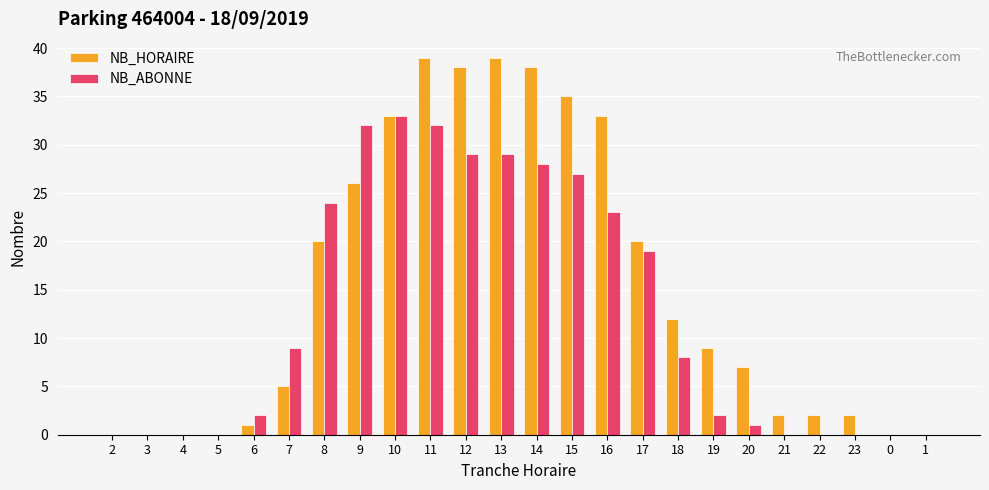

Are the bars horizontal?

No